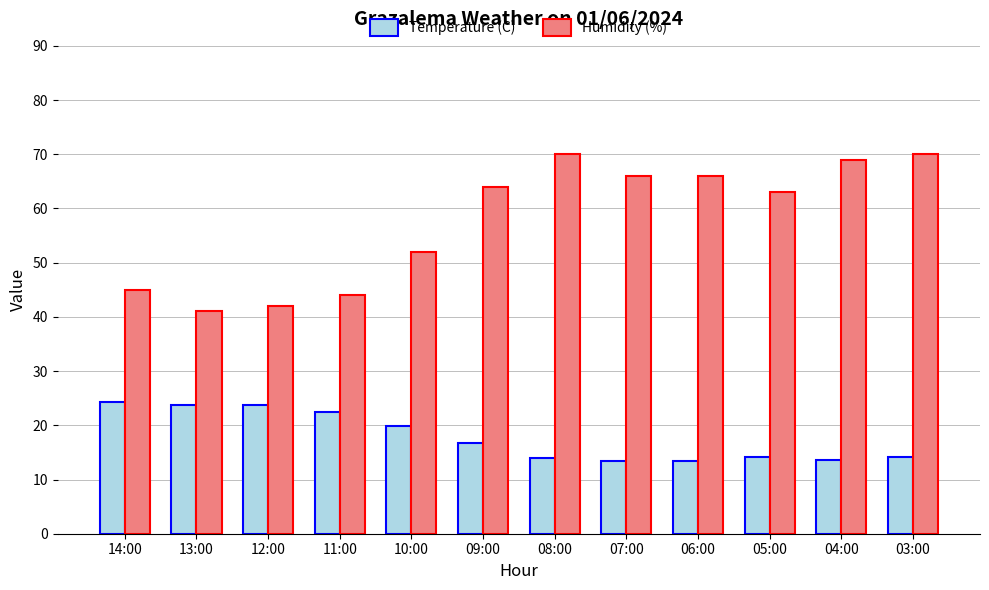

True or false: Humidity (%) has a value of 45.0 at 14:00.

True